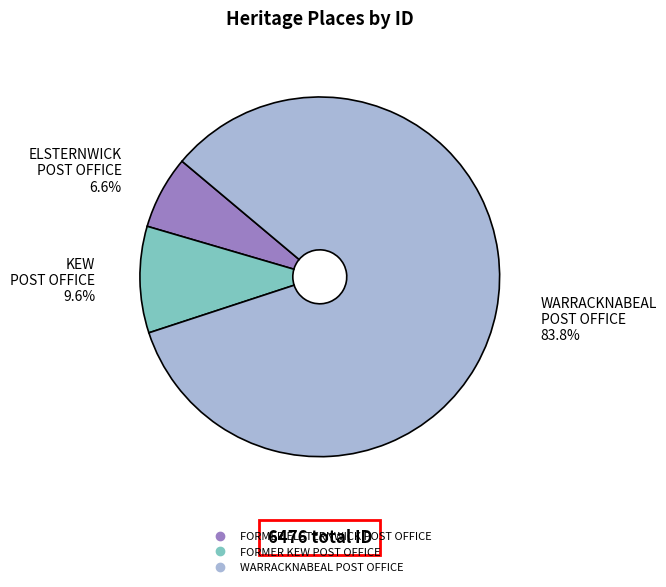

What portion of the pie excludes WARRACKNABEAL POST OFFICE?

16.2%